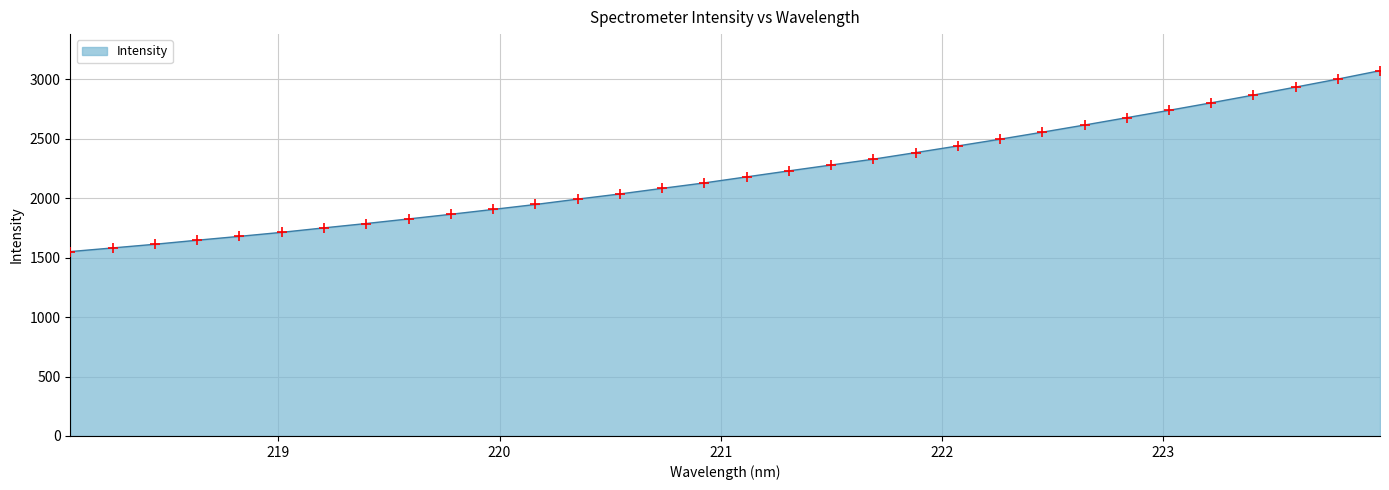

What is the smallest value displayed?

1551.1